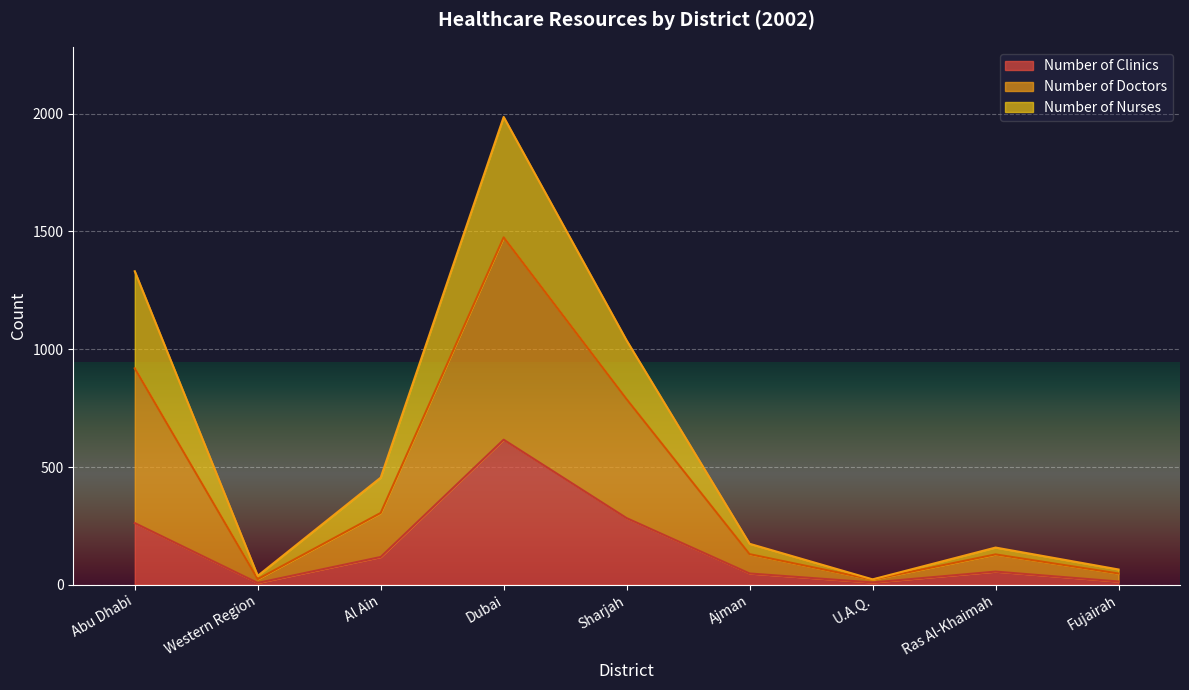

True or false: Number of Doctors and Number of Nurses cross at least once.

False